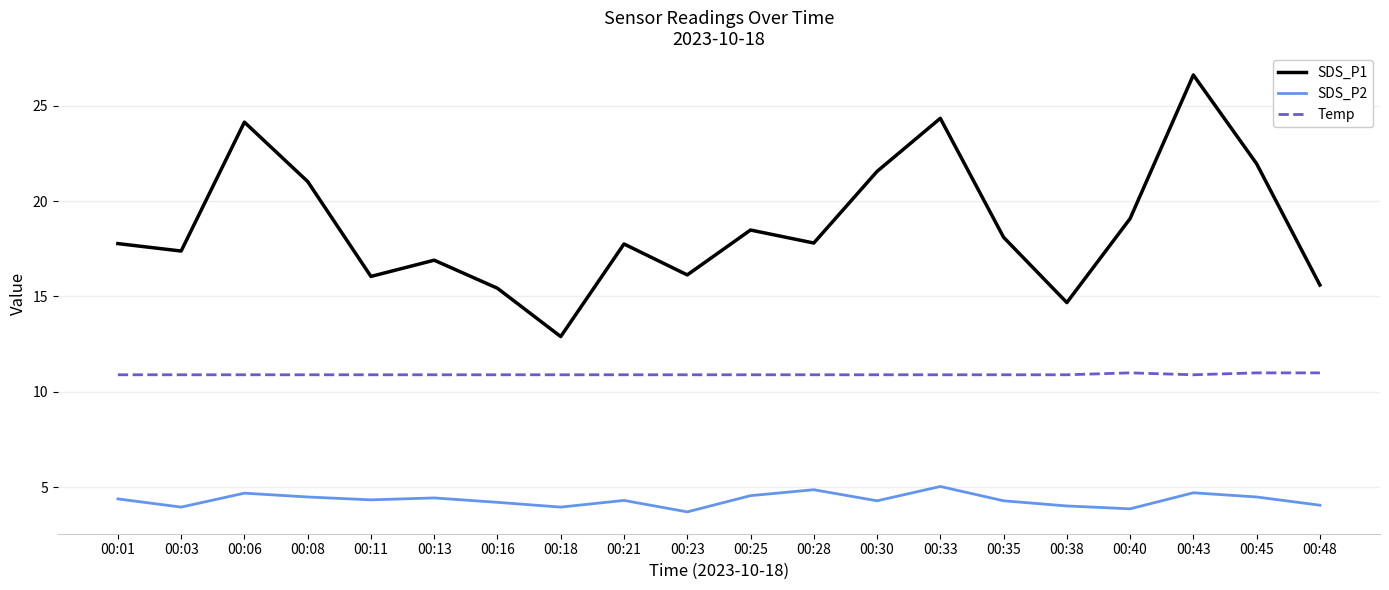

Rank the series by their average value, from lowest to highest.

SDS_P2, Temp, SDS_P1